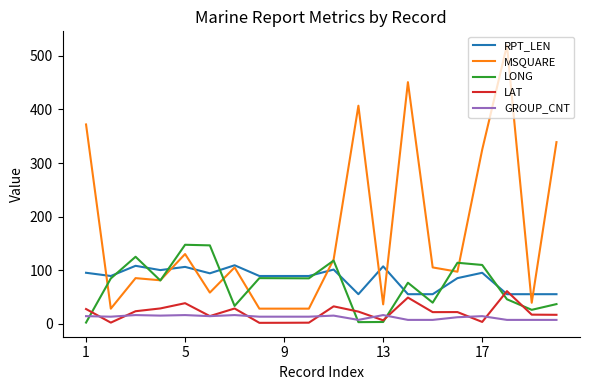

Which series has the largest total across all categories?

MSQUARE